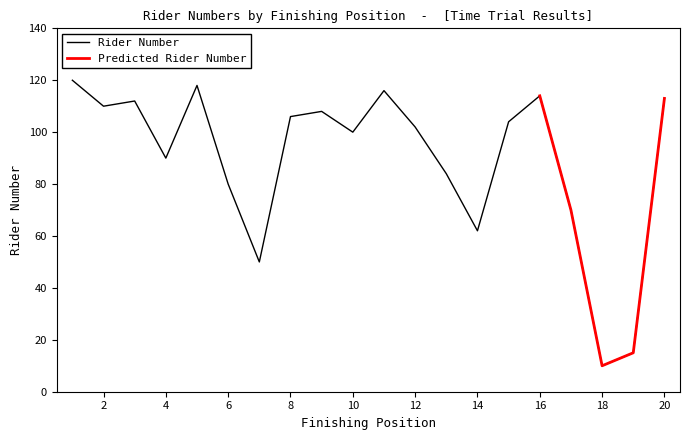

How many data points are above 104?

9